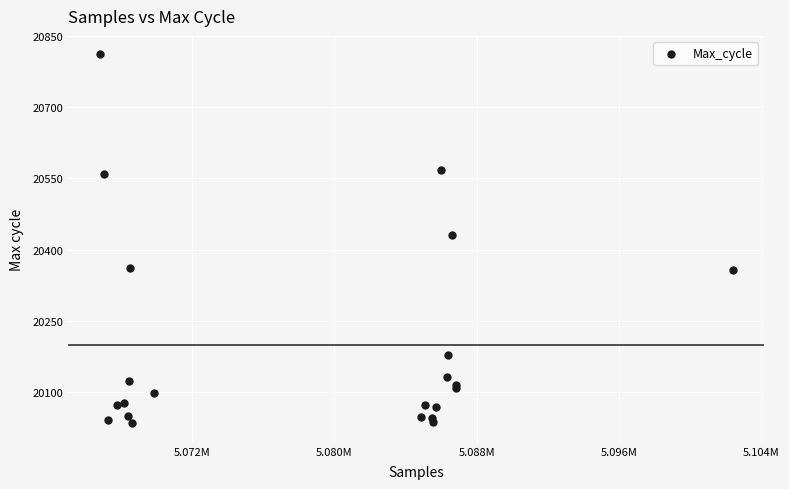

What Y value in the scatter plot is closest to 20422?

20431